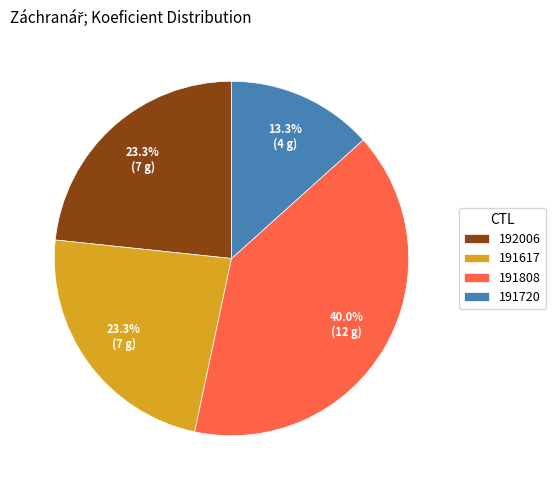

Is it true that 191617 is 23% of the pie?

True